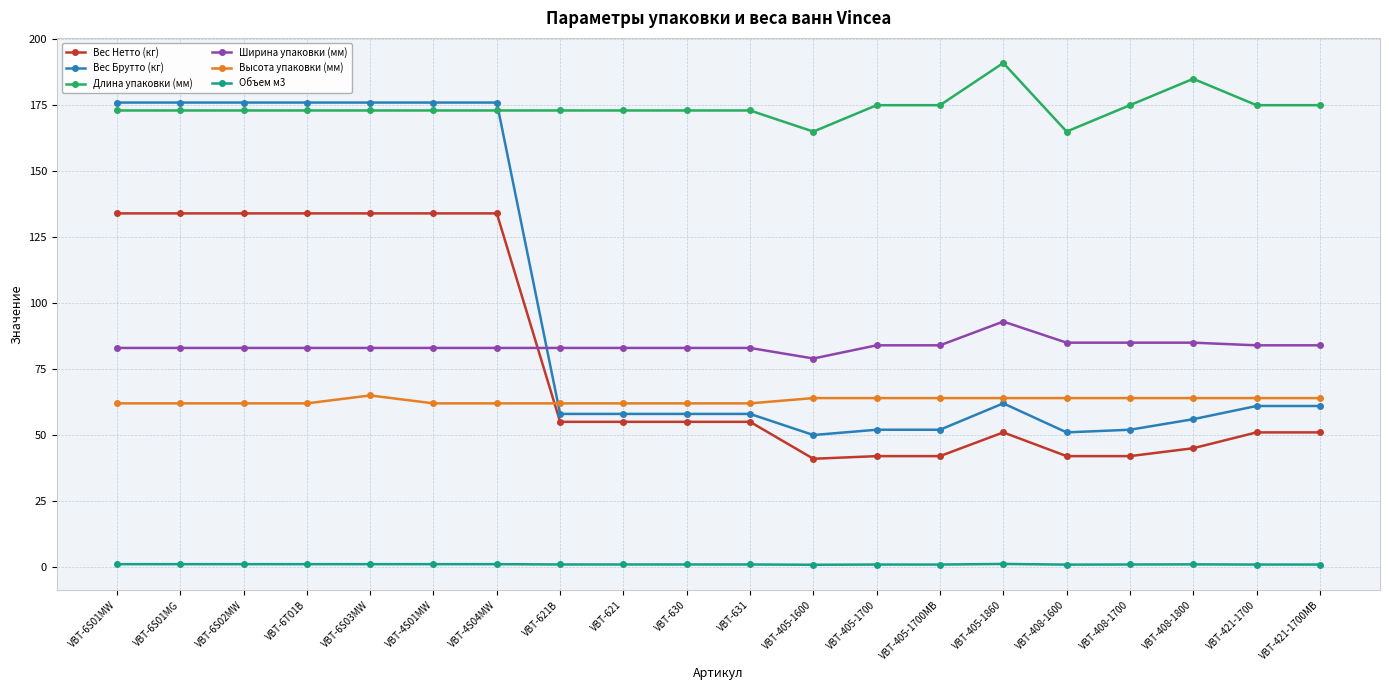

True or false: Высота упаковки (мм) and Ширина упаковки (мм) intersect in this chart.

False